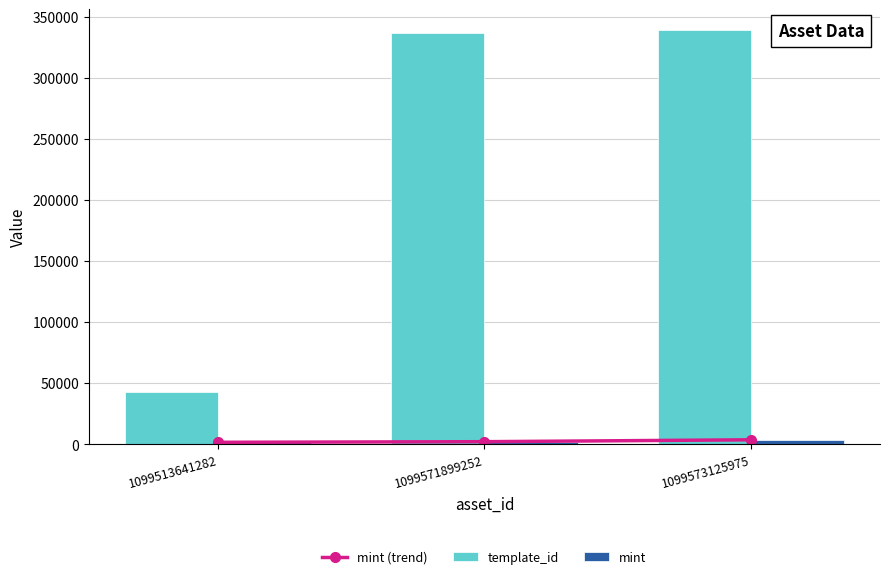

What are all the series names shown in the legend?

mint (trend), template_id, mint